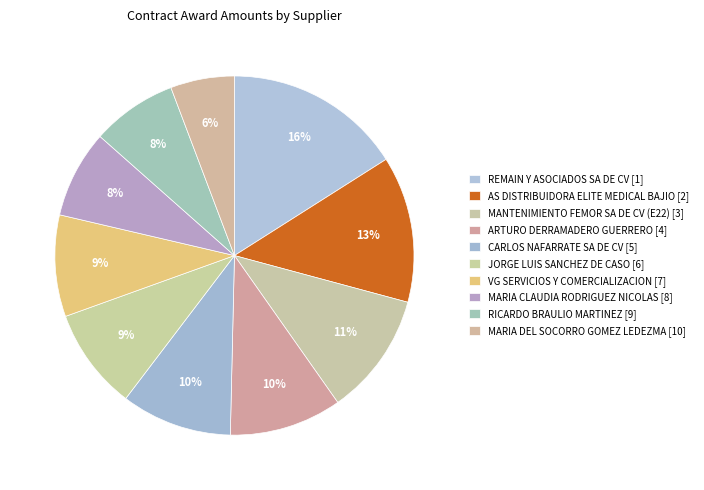

Count the number of slices in the pie.

10